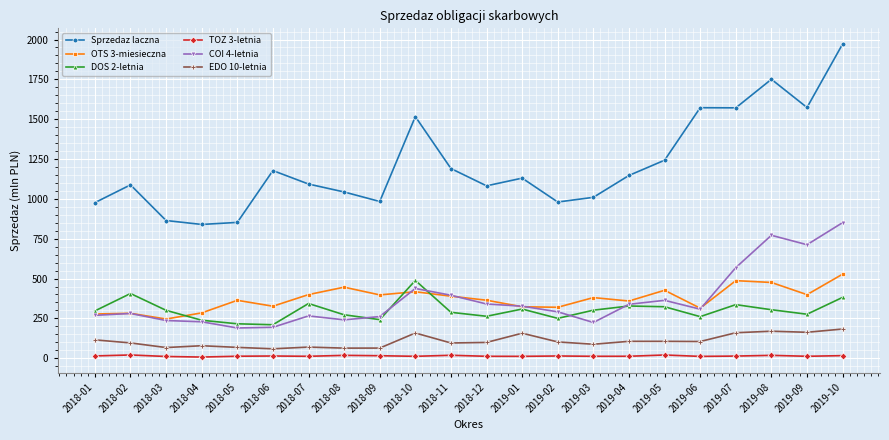

What is the label of the 20th point from the right?

2018-03